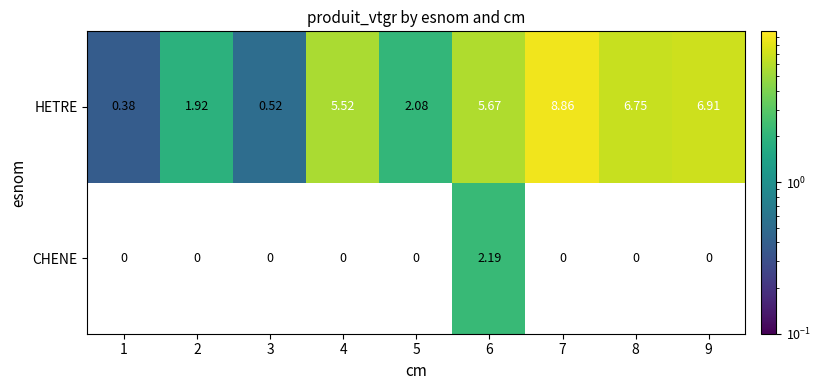

Rank the series by their maximum value, from lowest to highest.

CHENE, HETRE